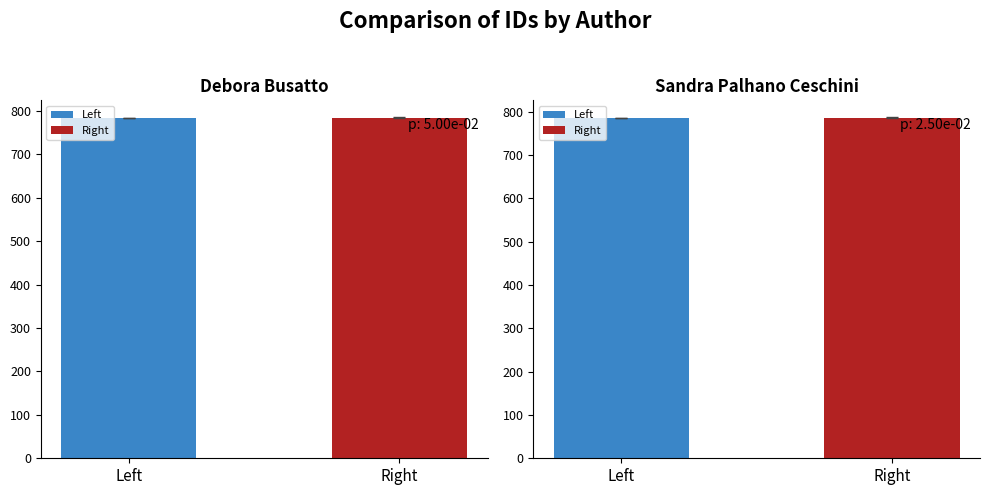

The Sandra Palhano Ceschini series shows 786.4 at Left. True or false?

True